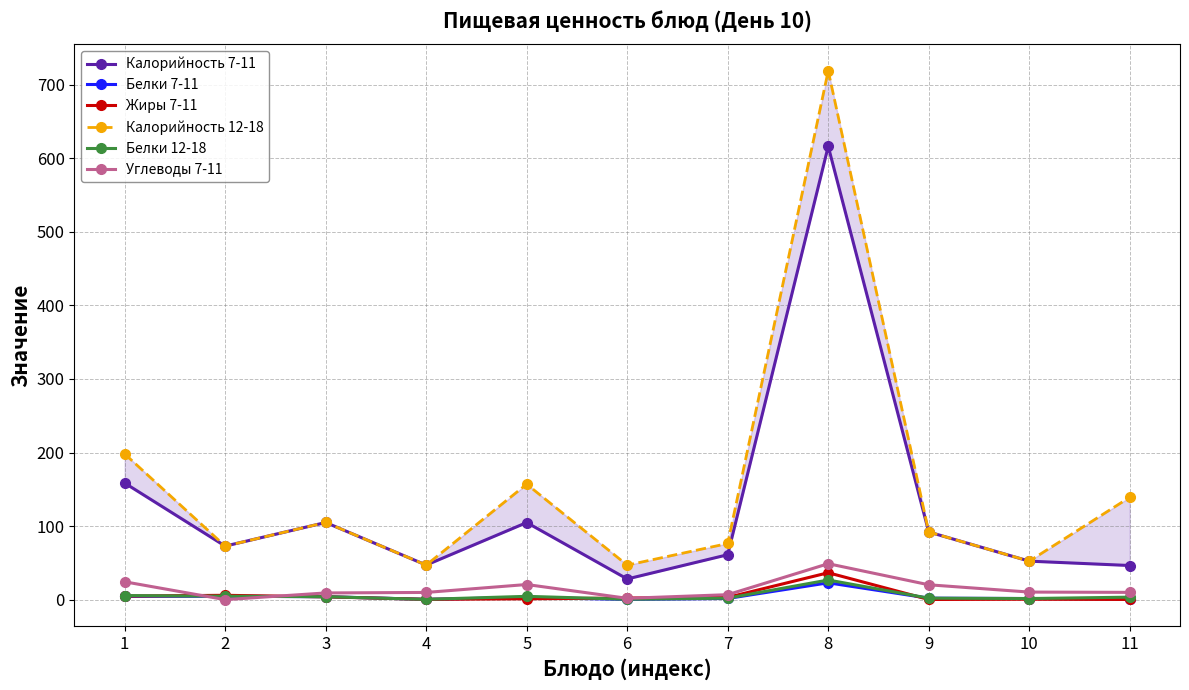

Which label corresponds to the smallest value in the chart?

2